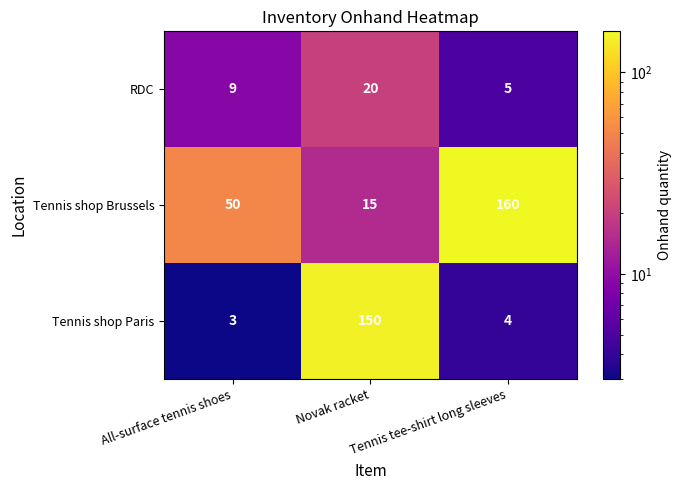

What is the difference between the second highest and minimum values in the RDC series?

4